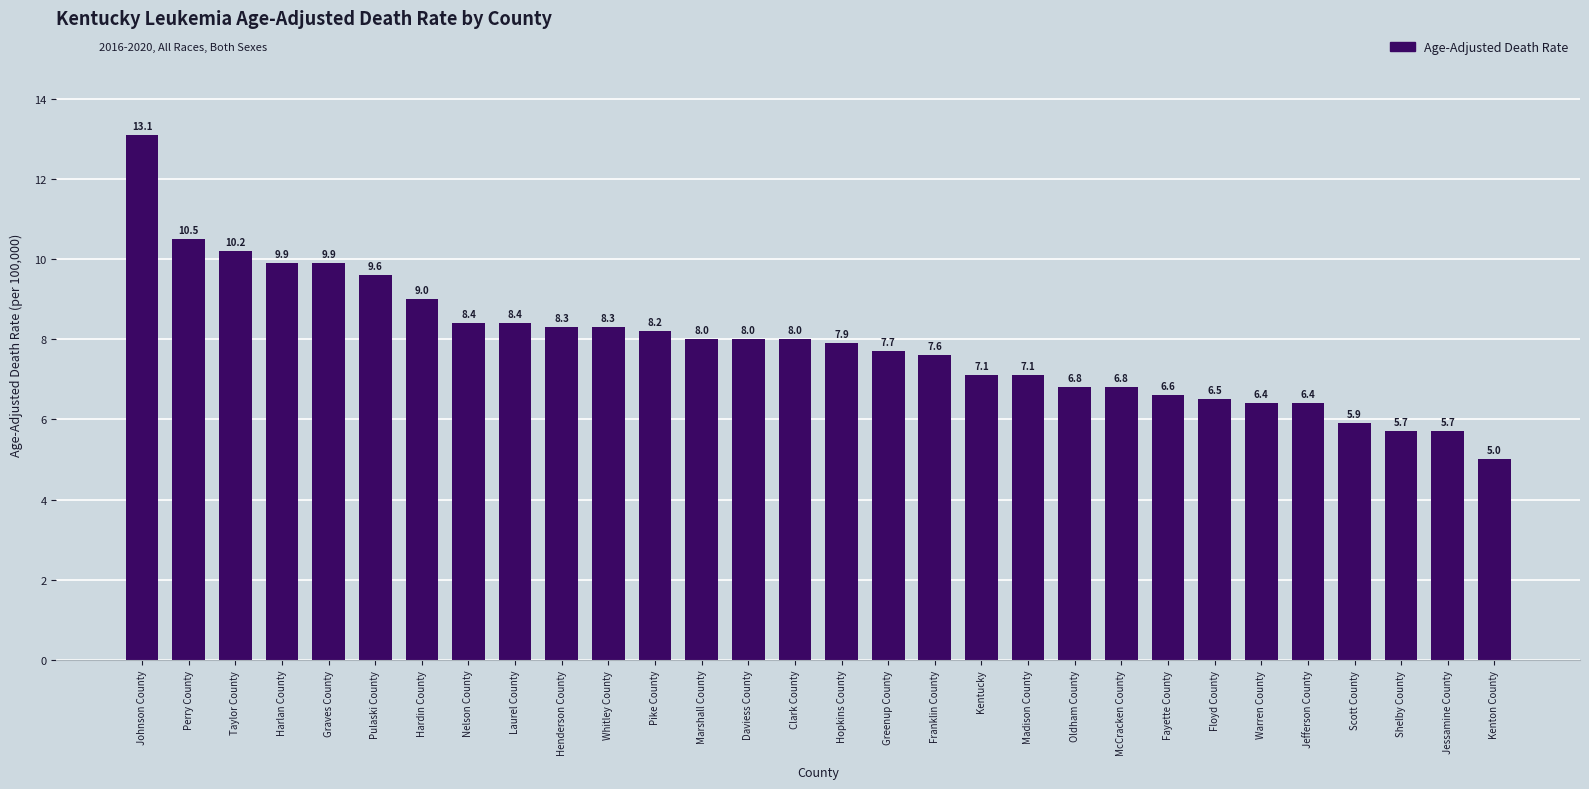

How many bars are there in total?

30